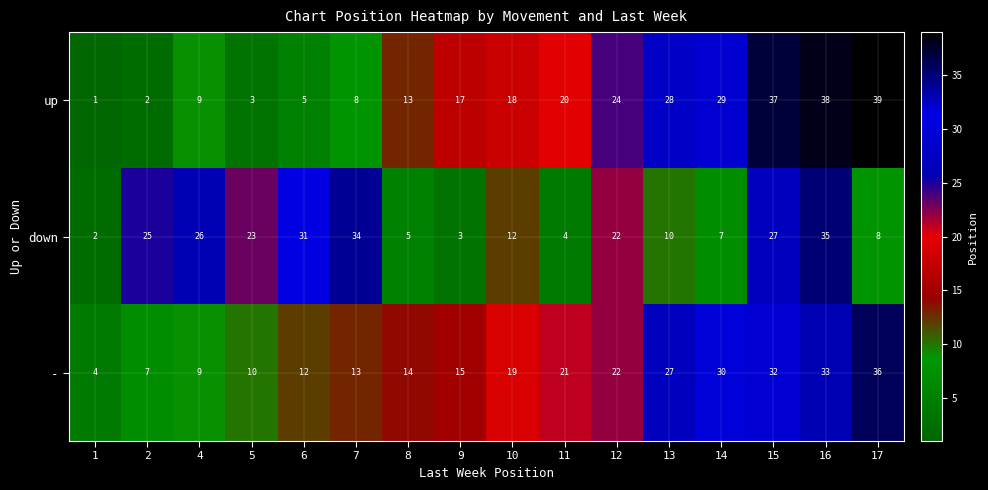

The value of down at 9 is 3. True or false?

True